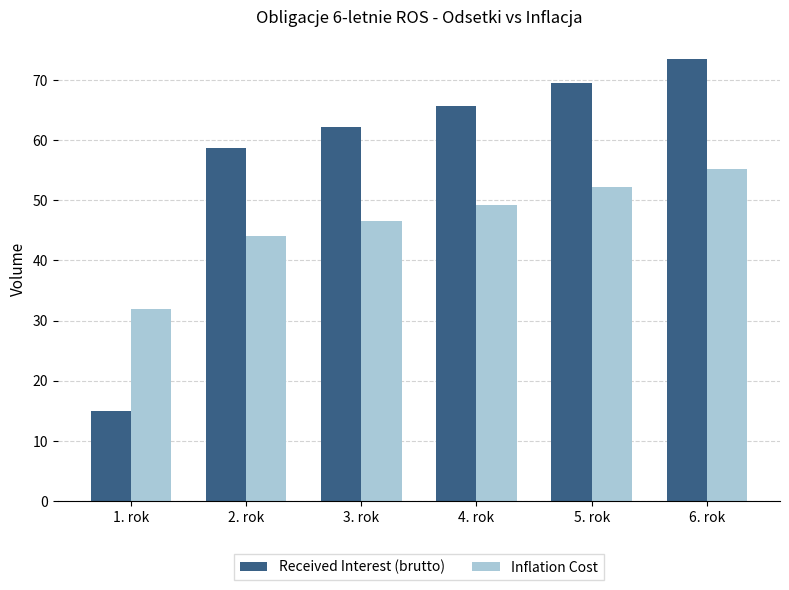

Does the chart contain any negative values?

No